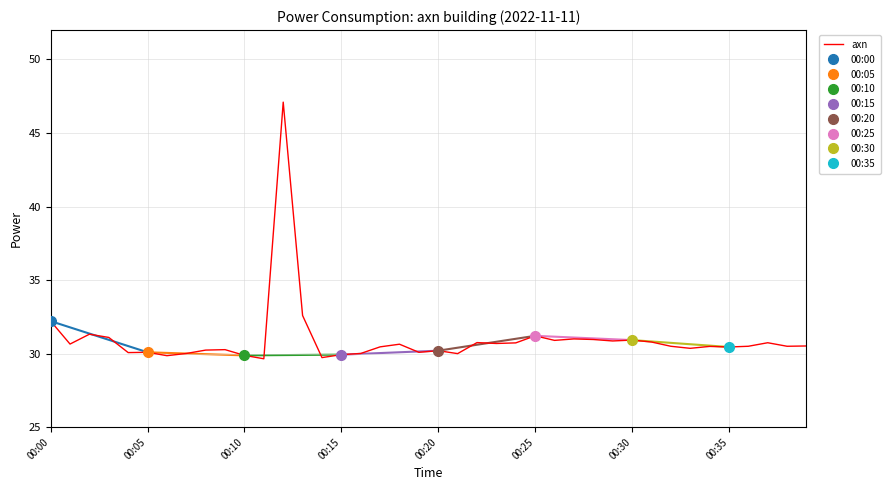

The axn series shows 50.8 at 00:20. True or false?

False